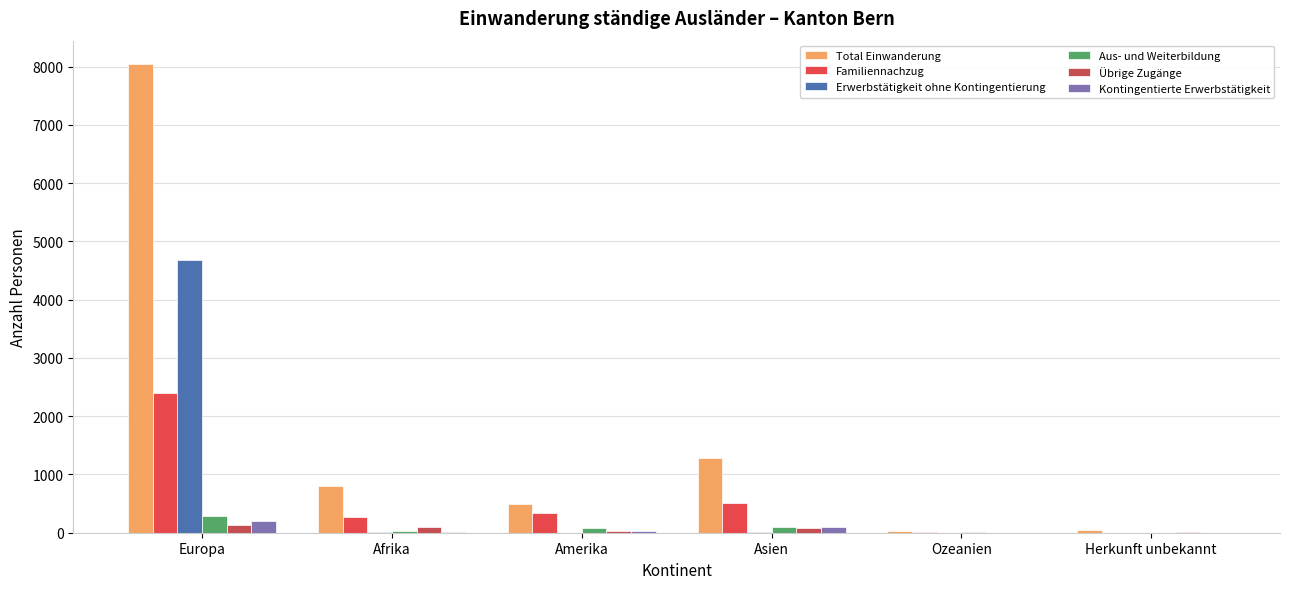

Count the number of categories in the chart.

6